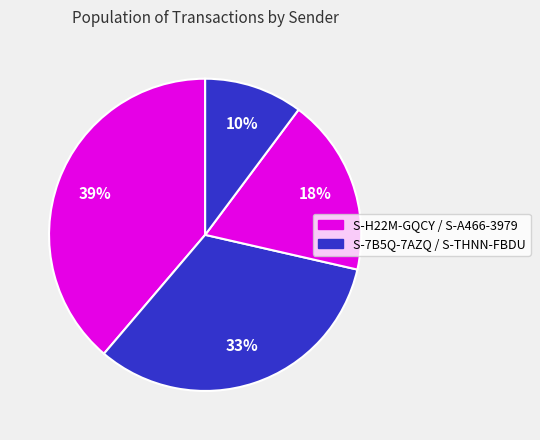

How many segments does this pie chart have?

4